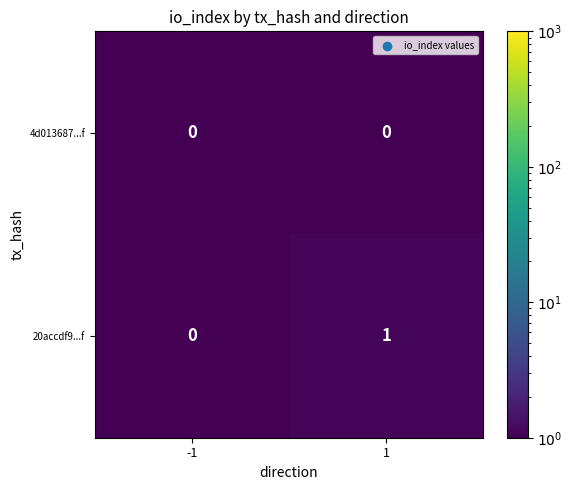

At which category does the chart reach its peak across all series?

1